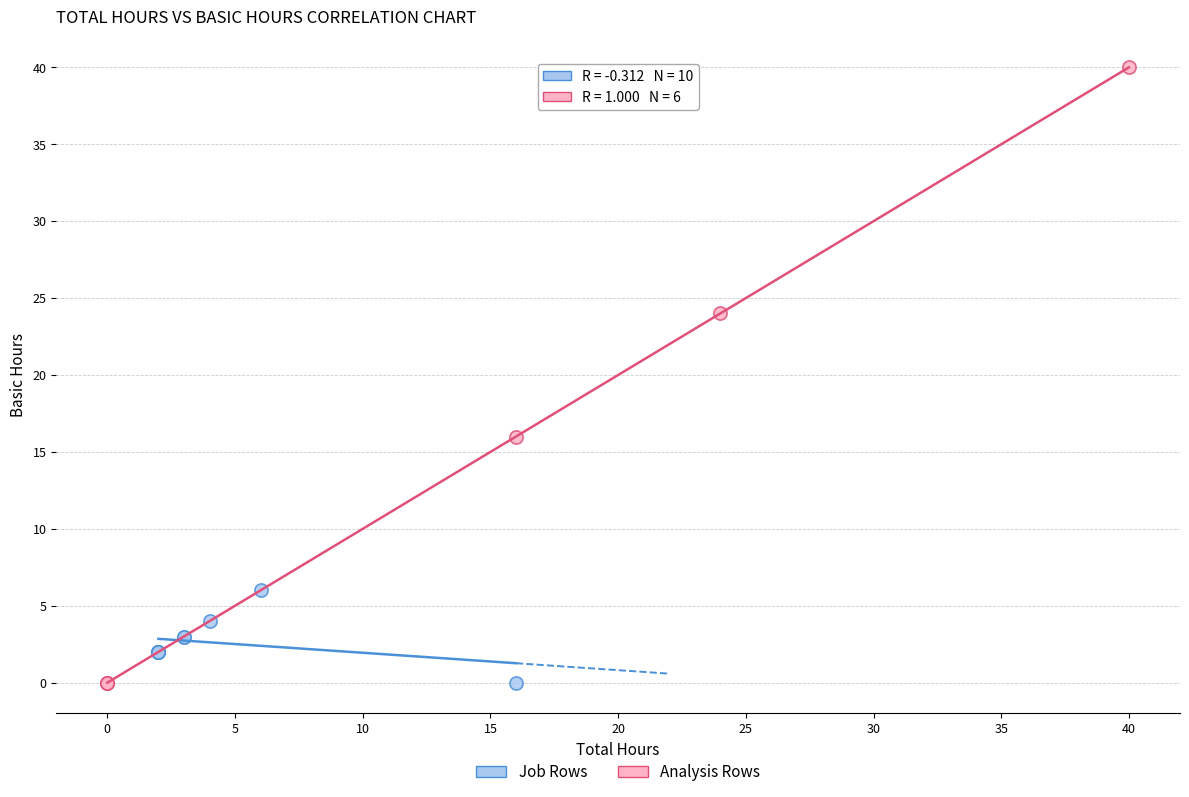

Which series has the widest spread of Y values?

Analysis Rows